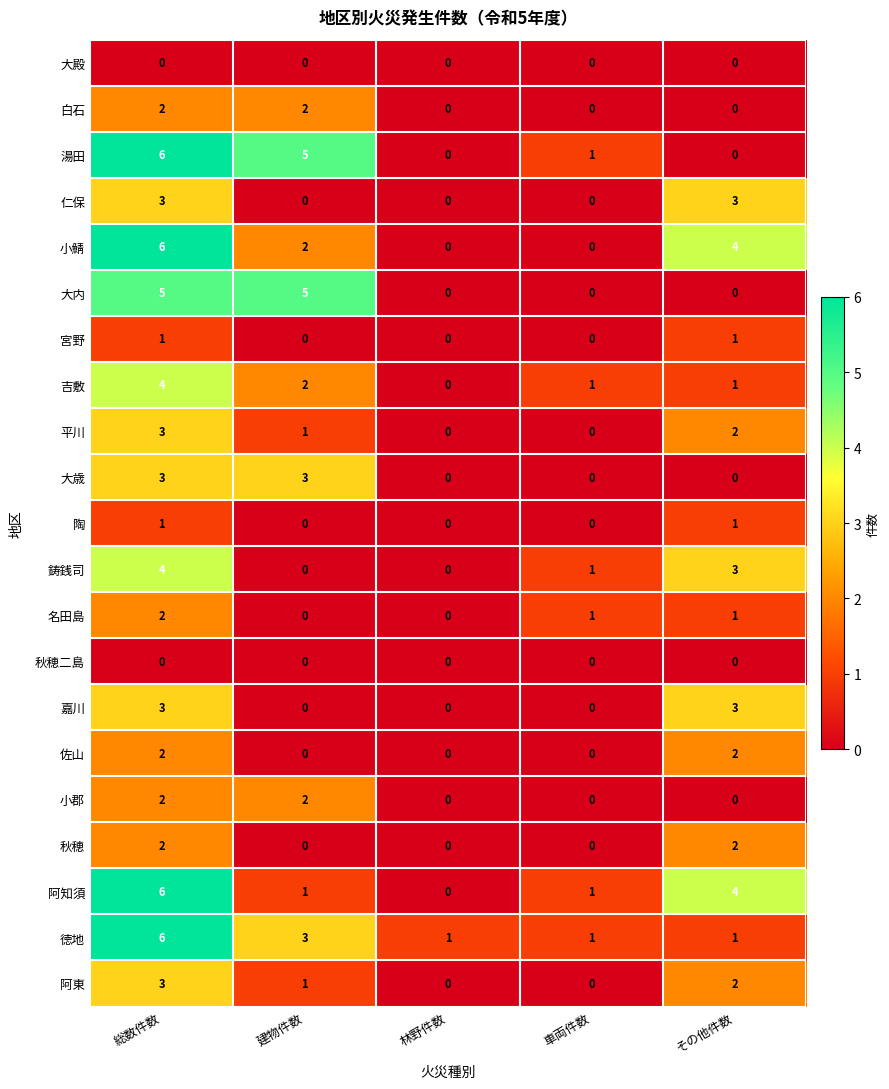

What is the difference between the 平川 values at 総数件数 and 林野件数?

3